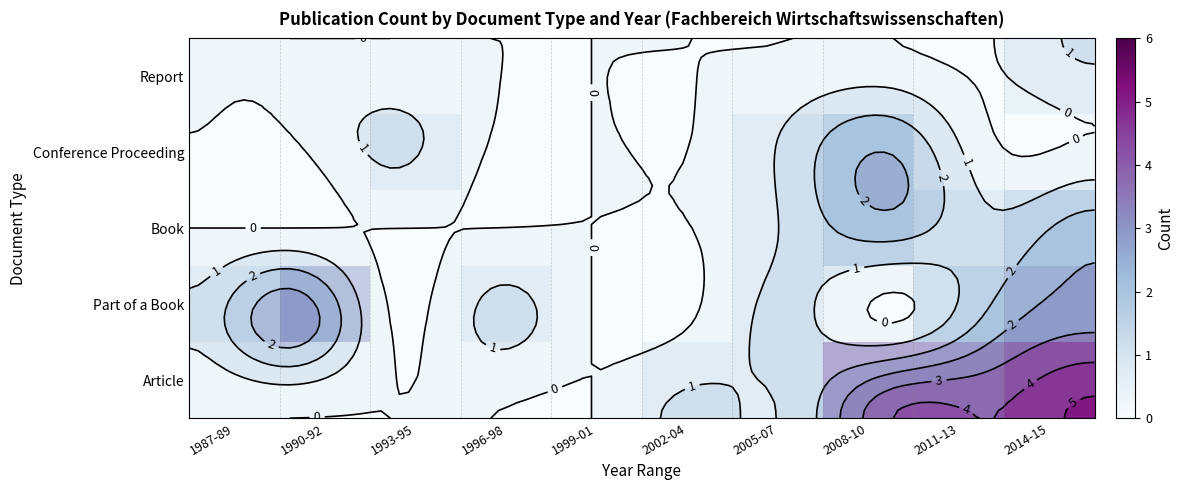

Which category has the lowest value across all series?

1987-89